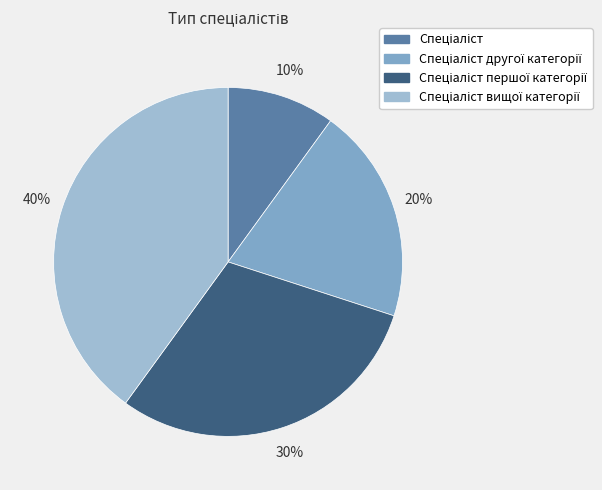

Which has a higher value, Спеціаліст першої категорії or Спеціаліст вищої категорії?

Спеціаліст вищої категорії